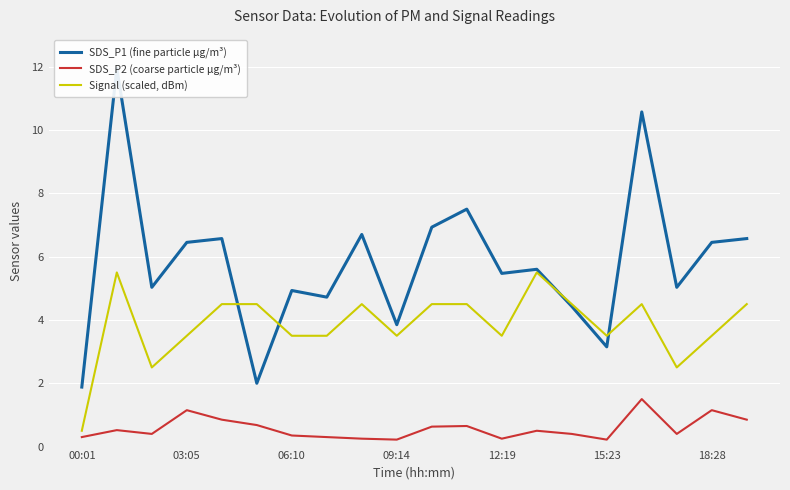

Reading left to right, list all the values displayed in this chart.

SDS_P1 (fine particle µg/m³): 1.9	11.9	5.0	6.5	6.6	2.0	4.9	4.7	6.7	3.9	6.9	7.5	5.5	5.6	4.4	3.1	10.6	5.0	6.5	6.6
SDS_P2 (coarse particle µg/m³): 0.3	0.5	0.4	1.1	0.8	0.7	0.3	0.3	0.2	0.2	0.6	0.7	0.2	0.5	0.4	0.2	1.5	0.4	1.1	0.8
Signal (scaled, dBm): 0.5	5.5	2.5	3.5	4.5	4.5	3.5	3.5	4.5	3.5	4.5	4.5	3.5	5.5	4.5	3.5	4.5	2.5	3.5	4.5